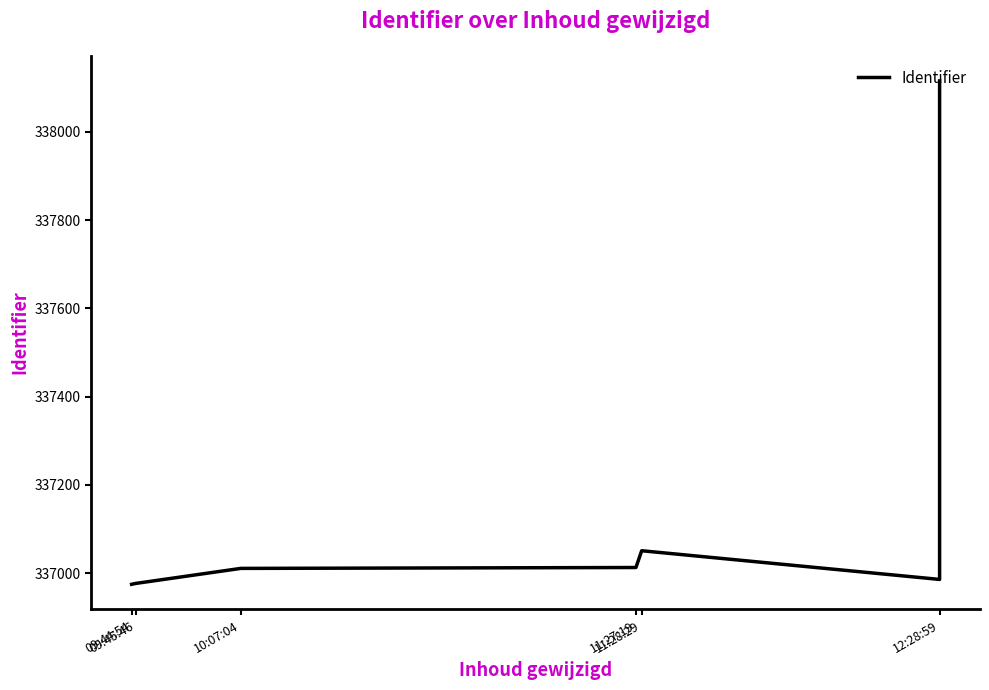

What is the average value?

337161